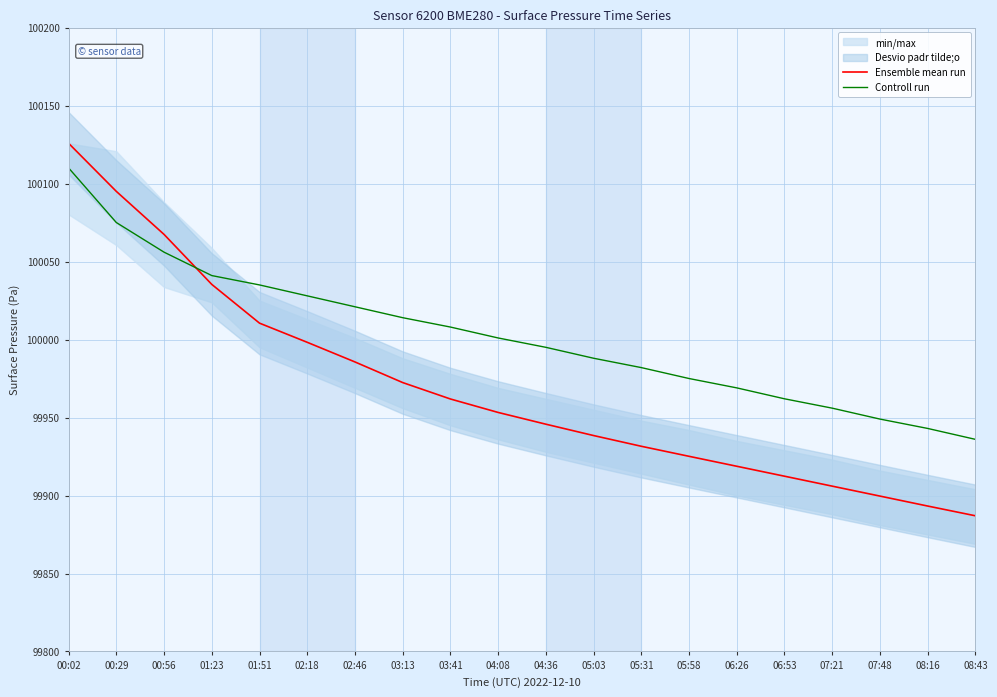

What is the sum of the Controll run values at 05:31 and 02:46?

200003.0